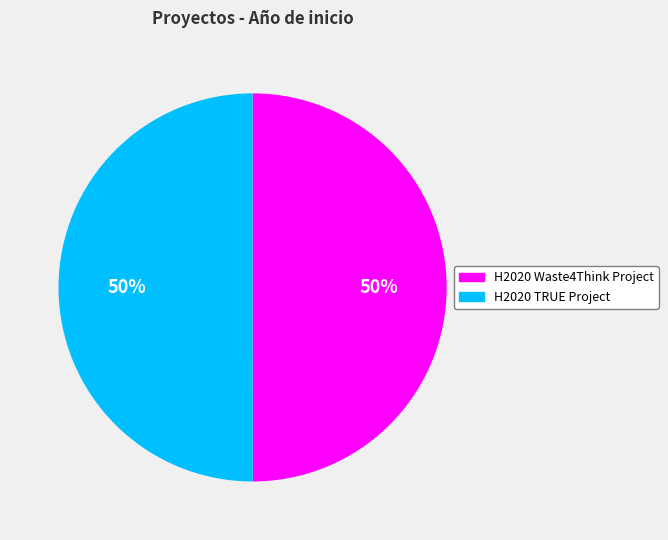

How many segments does this pie chart have?

2